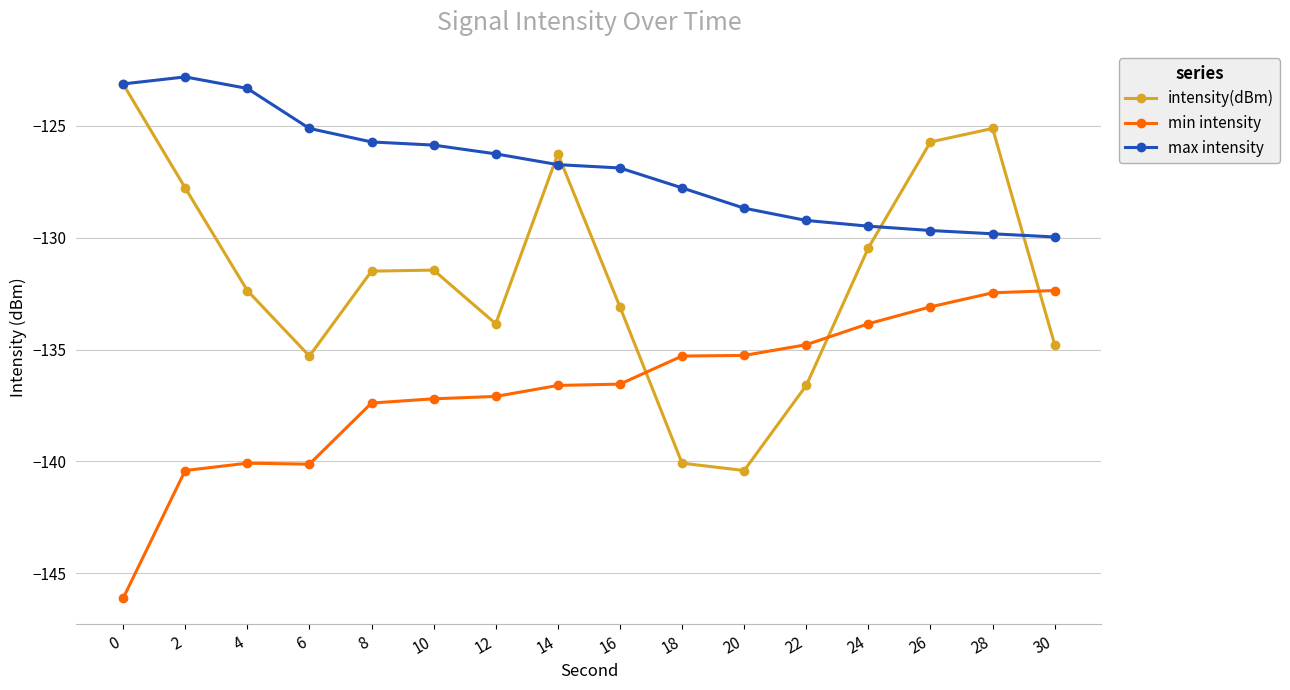

What are all the series names shown in the legend?

intensity(dBm), min intensity, max intensity